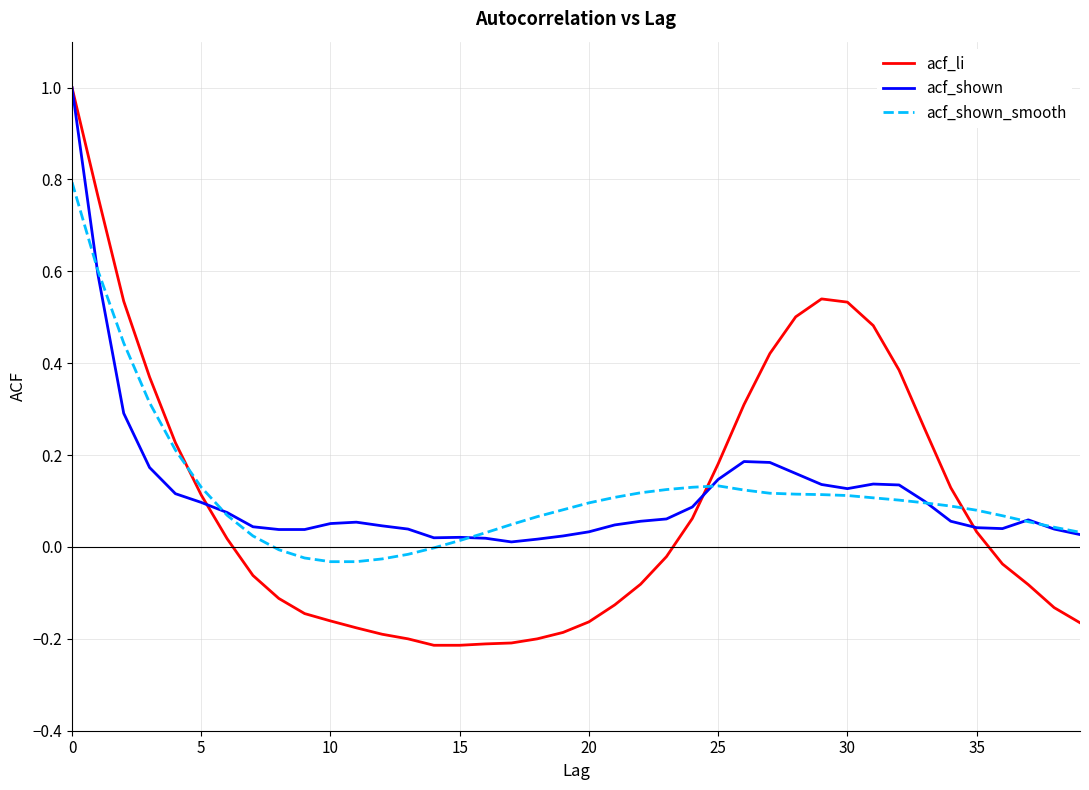

Does the chart display data point markers on the line(s)?

No